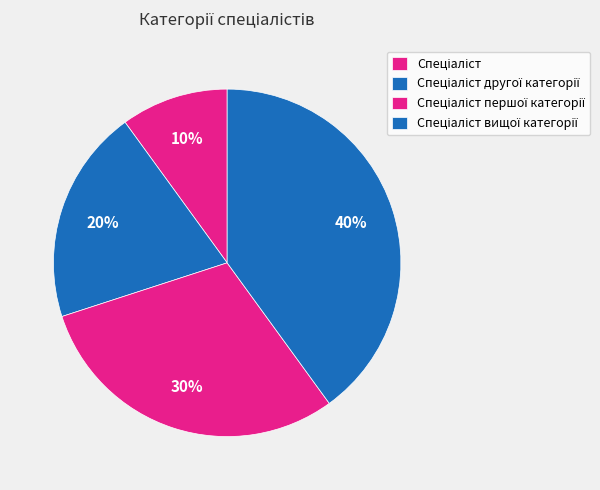

How many segments does this pie chart have?

4